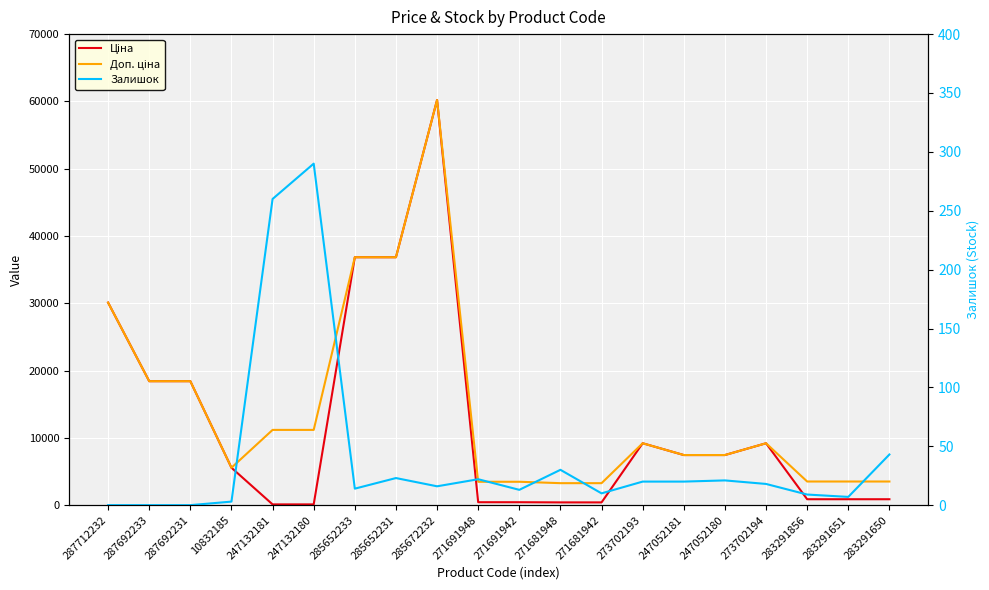

Reading left to right, list all the values displayed in this chart.

Ціна: 287712232=30102.8	287692233=18420.9	287692231=18420.9	10832185=5560.3	247132181=111.8	247132180=111.8	285652233=36841.8	285652231=36841.8	285672232=60205.6	271691948=434.3	271691942=434.3	271681948=408.2	271681942=408.2	273702193=9196.3	247052181=7444.6	247052180=7444.6	273702194=9196.3	283291856=878.0	283291651=878.0	283291650=878.0
Доп. ціна: 287712232=30102.8	287692233=18420.9	287692231=18420.9	10832185=5560.3	247132181=11182.0	247132180=11182.0	285652233=36841.8	285652231=36841.8	285672232=60205.6	271691948=3474.1	271691942=3474.1	271681948=3265.8	271681942=3265.8	273702193=9196.3	247052181=7444.6	247052180=7444.6	273702194=9196.3	283291856=3511.9	283291651=3511.9	283291650=3511.9
Залишок: 287712232=0.0	287692233=0.0	287692231=0.0	10832185=3.0	247132181=260.0	247132180=290.0	285652233=14.0	285652231=23.0	285672232=16.0	271691948=22.0	271691942=13.0	271681948=30.0	271681942=10.0	273702193=20.0	247052181=20.0	247052180=21.0	273702194=18.0	283291856=9.0	283291651=7.0	283291650=43.0